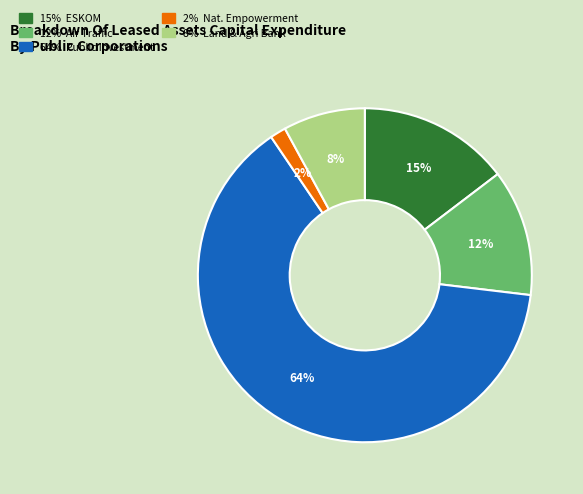

Does any single category account for the majority?

Yes